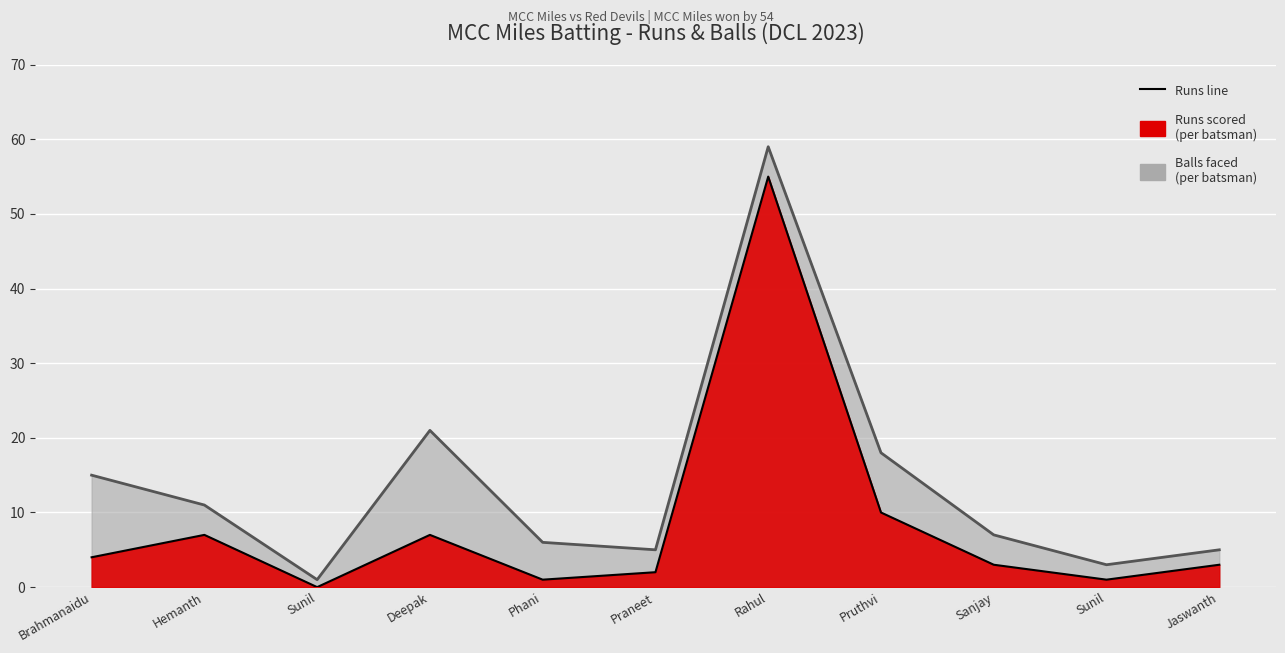

True or false: Balls and Runs intersect in this chart.

False